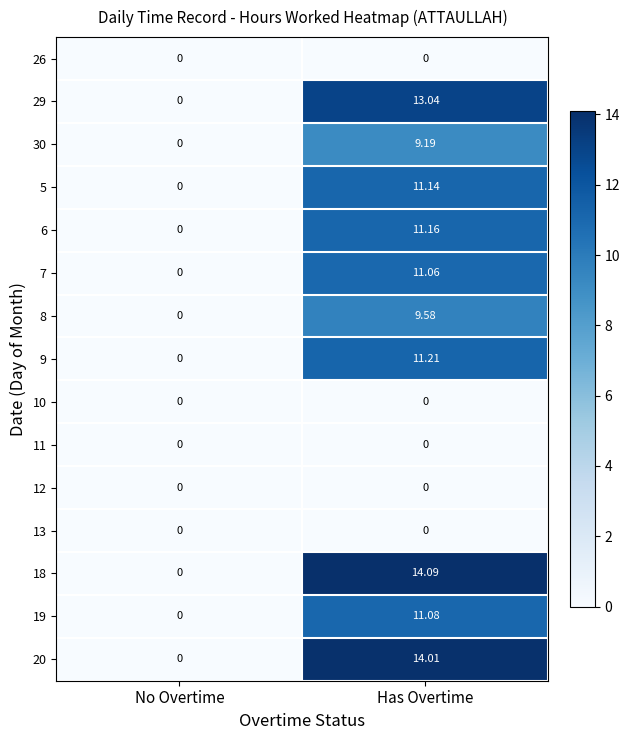

At which label is 20 closest to 7?

No Overtime